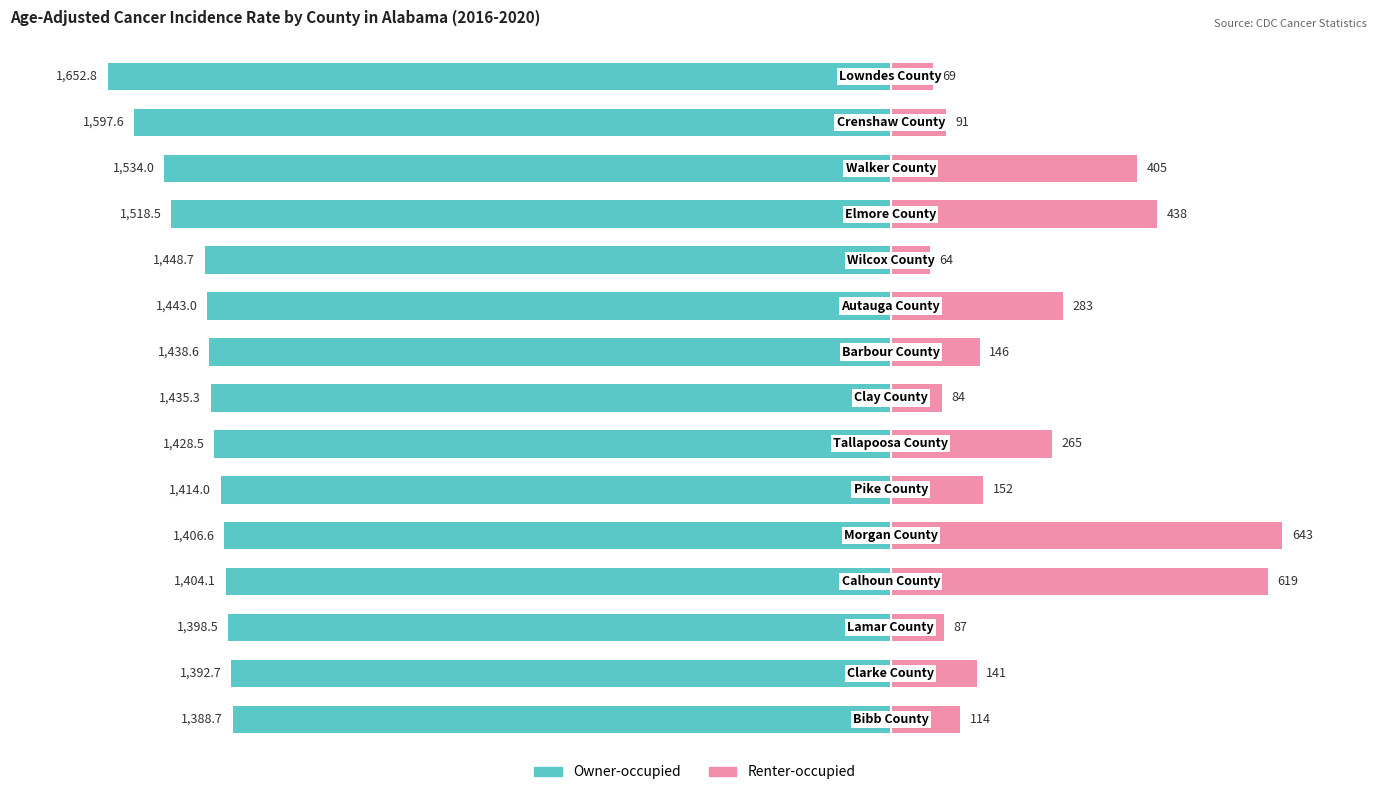

The value of Renter-occupied at 10 is 617.9. True or false?

False